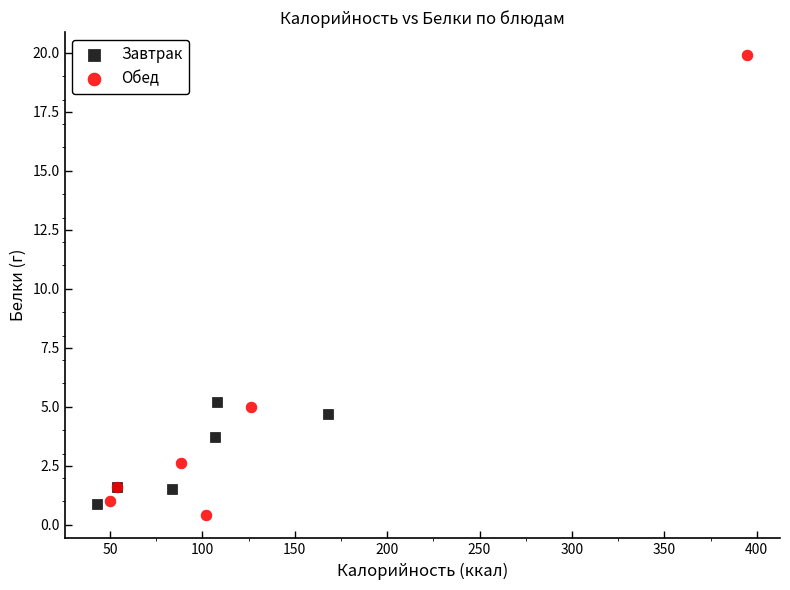

What are all the series names shown in the legend?

Завтрак, Обед